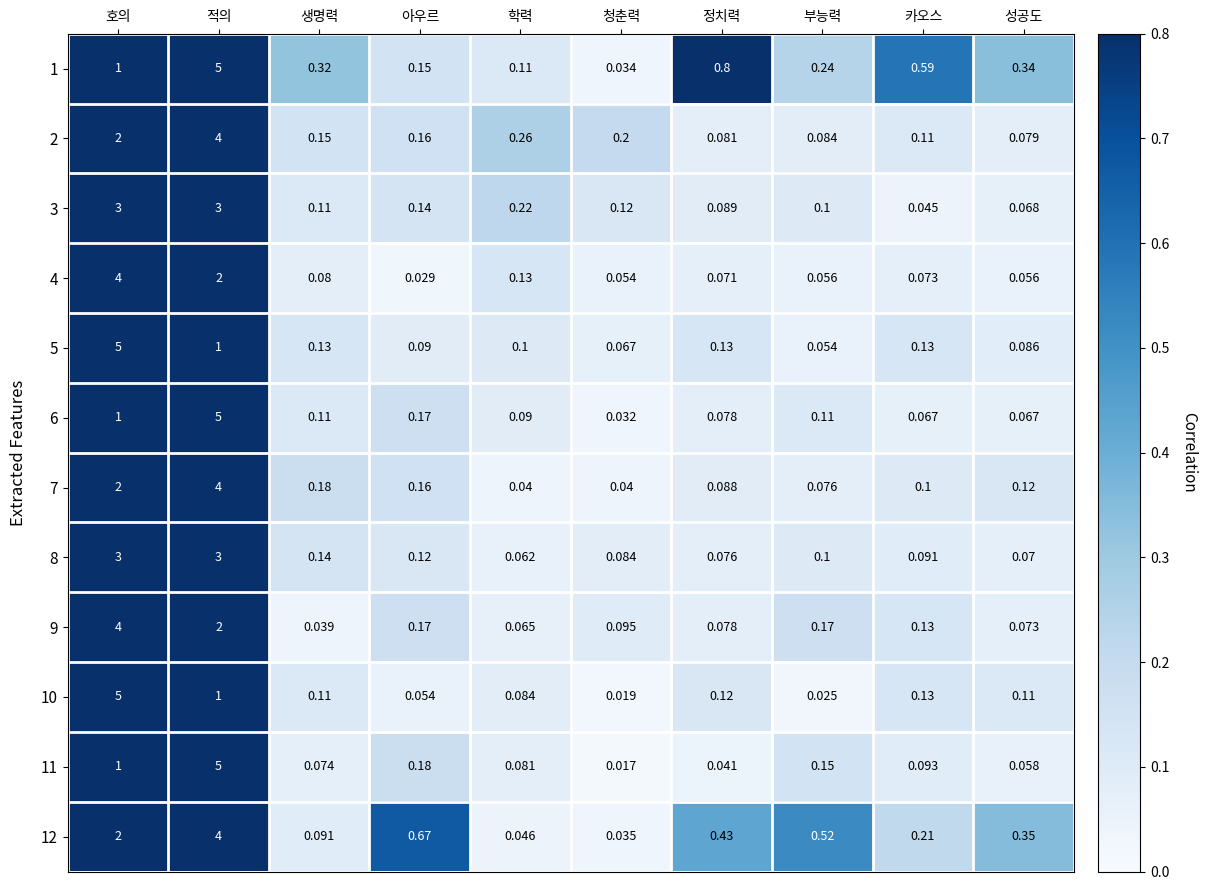

Which series has the widest spread of values?

11